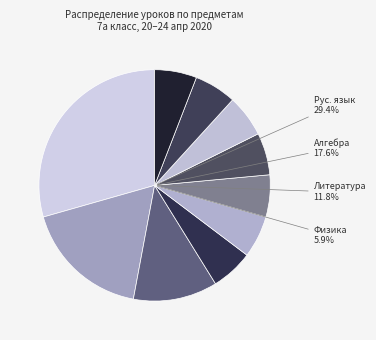

Count the number of slices in the pie.

10